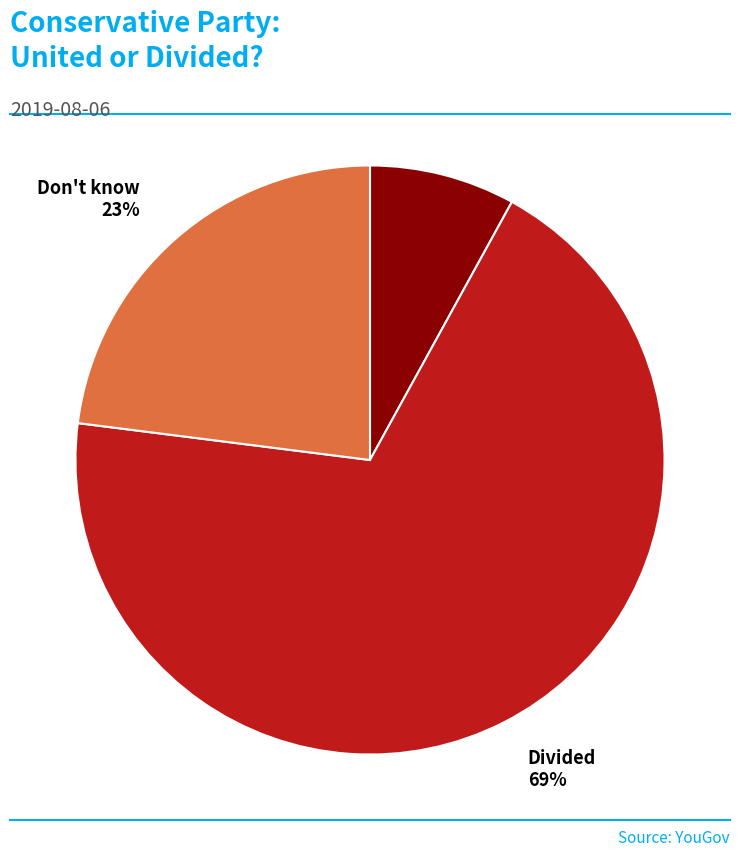

Is there any slice that represents more than half of the pie?

Yes